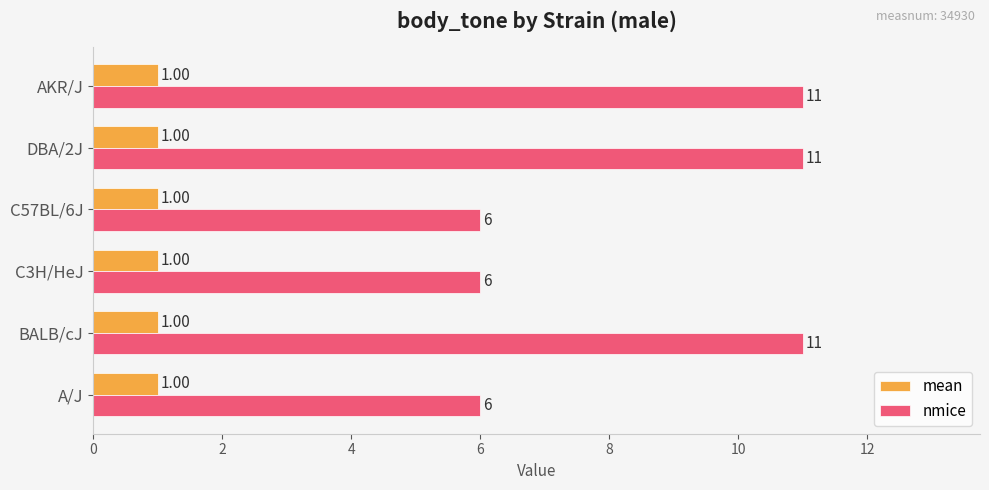

Count the number of data series in this chart.

2